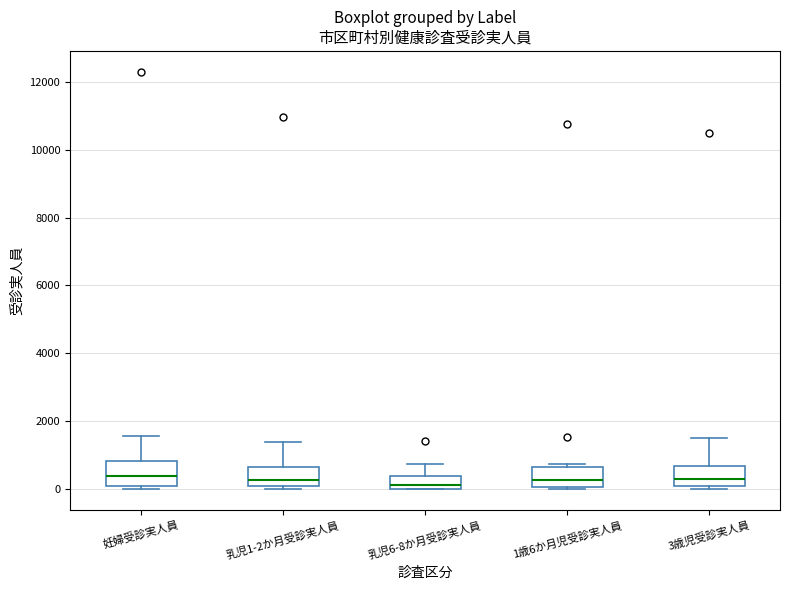

Reading left to right, read every box against the y-axis: the position of its median line, the range the box covers, and the ends of its whiskers. The values are not printed on the chart, so give them approximately, as read against the axis.

妊婦受診実人員: median 400, box 200 to 800, whiskers 0 to 1600
乳児1-2か月受診実人員: median 200, box 0 to 600, whiskers 0 (just below the box's lower edge) to 1400
乳児6-8か月受診実人員: median 200, box 0 to 400, whiskers 0 to 800
1歳6か月児受診実人員: median 200, box 0 to 600, whiskers 0 (just below the box's lower edge) to 800
3歳児受診実人員: median 400, box 0 to 600, whiskers 0 (just below the box's lower edge) to 1600